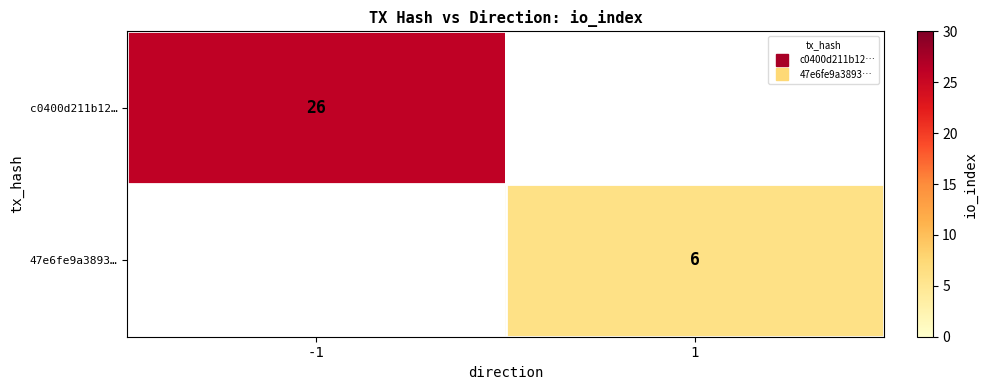

List the series in order of their peak value, highest first.

c0400d211b12…, 47e6fe9a3893…